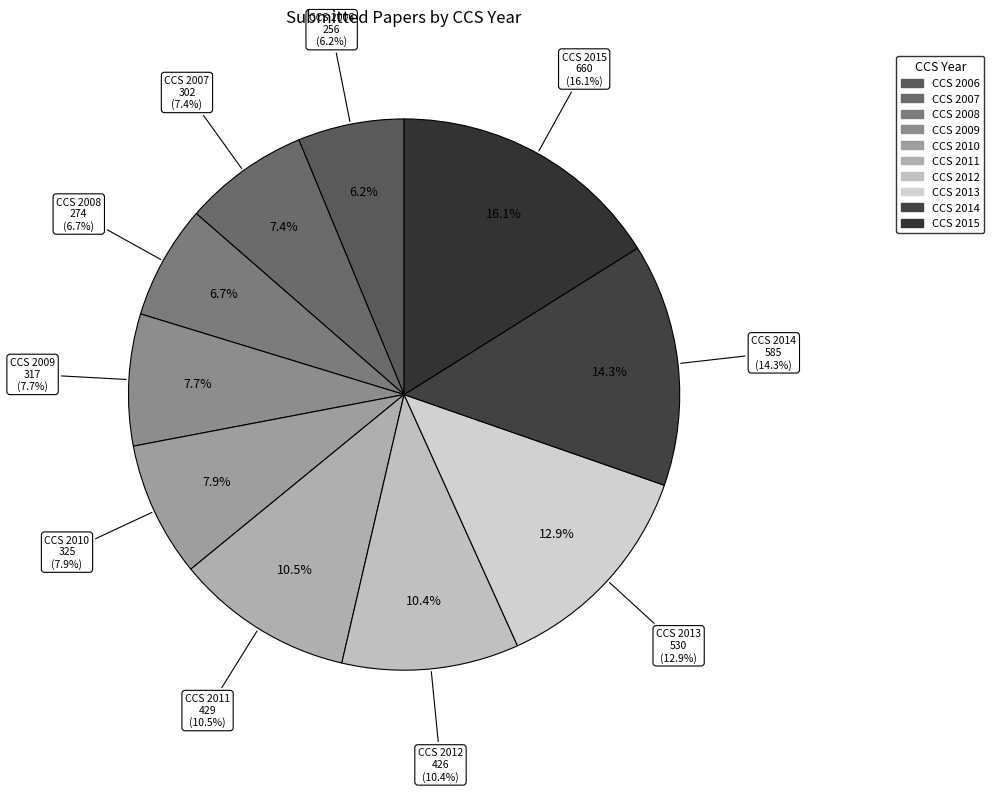

How many segments does this pie chart have?

10